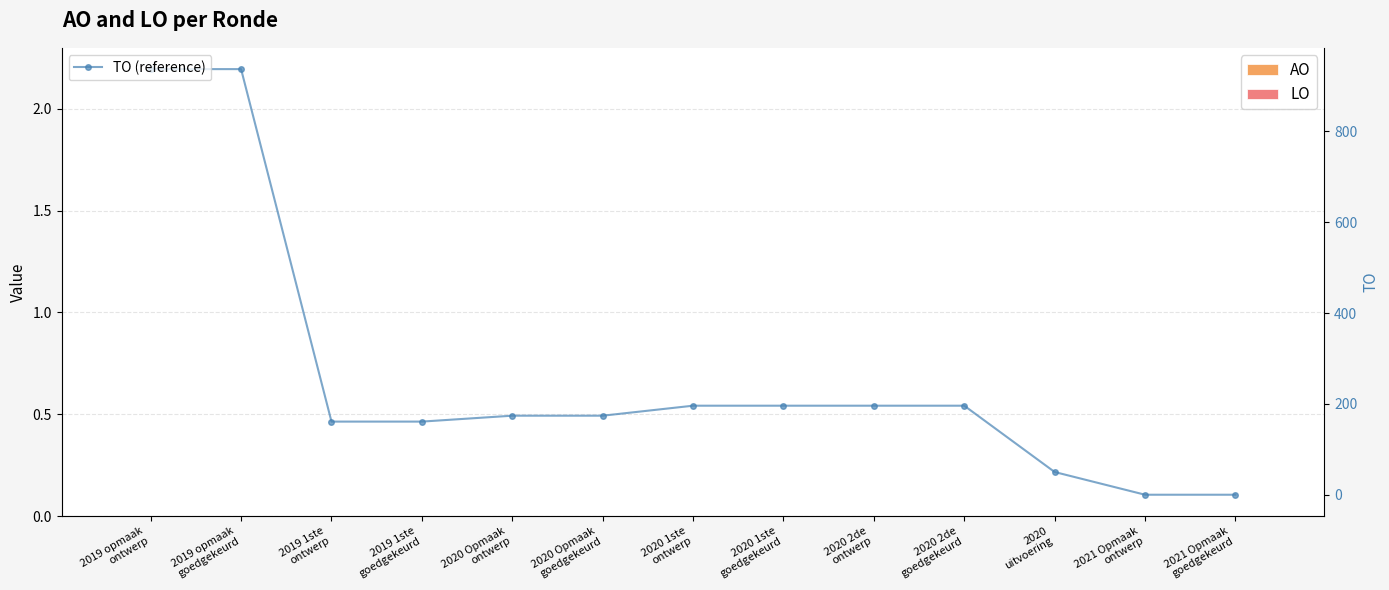

At which label does TO (reference) reach its peak?

2019 opmaak
ontwerp